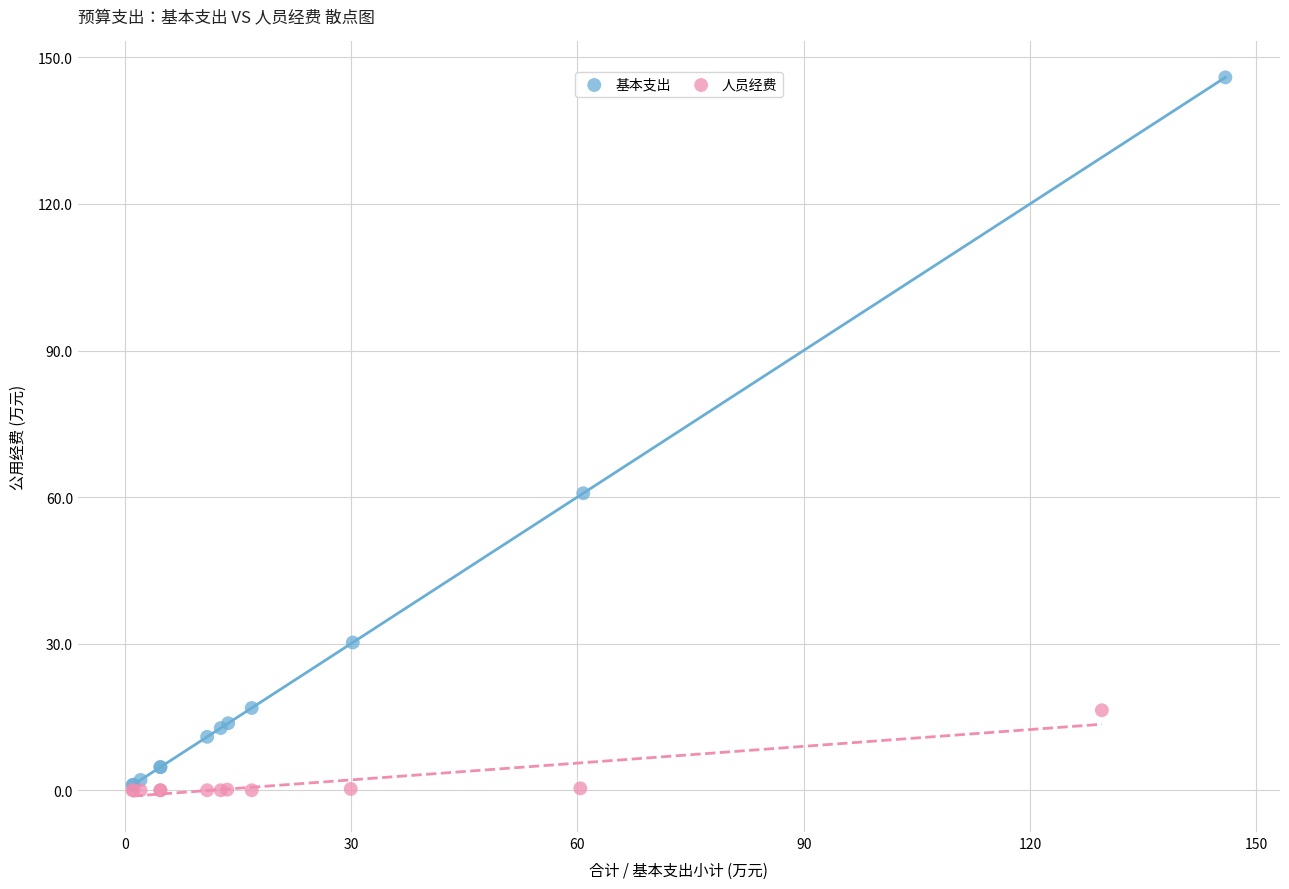

Which series has the widest spread of Y values?

基本支出